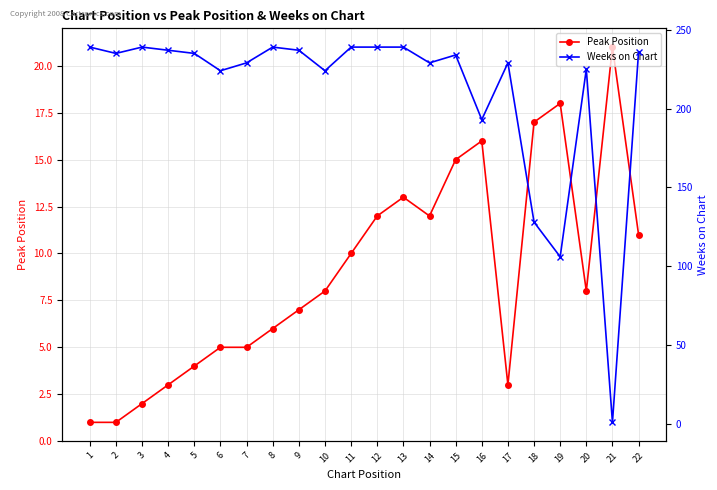

Does the chart display data point markers on the line(s)?

Yes